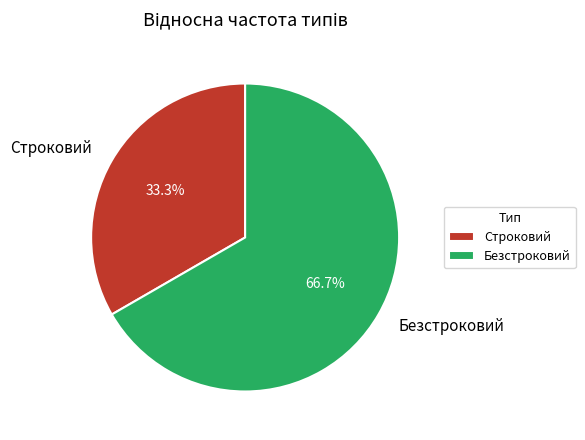

Is it true that Строковий is 33% of the pie?

True